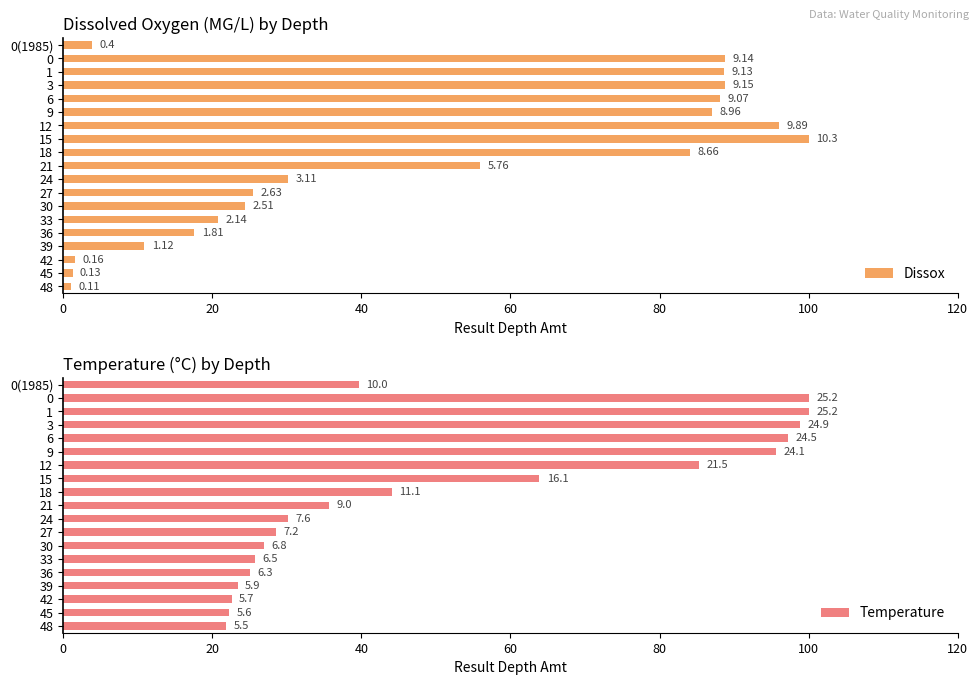

What is the difference between the second highest and second lowest values in the Dissox series?

94.8